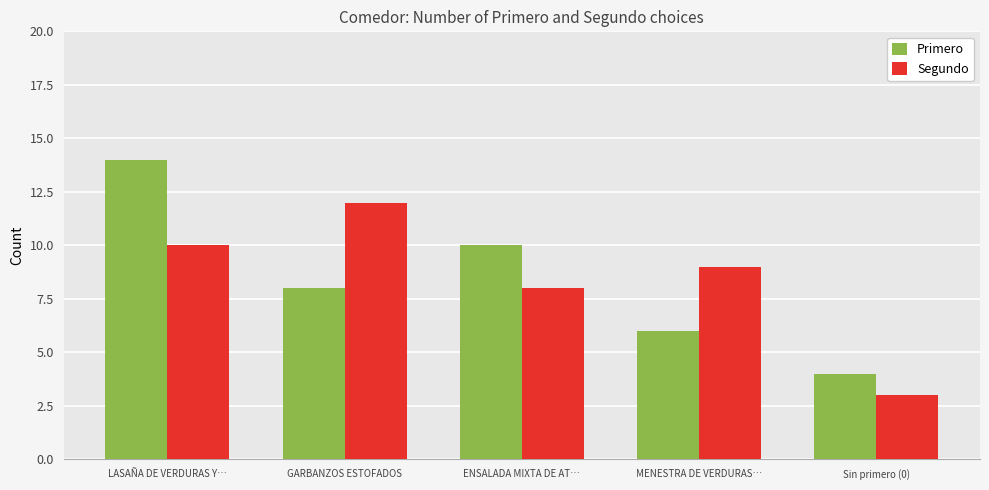

What is the difference between the second highest and second lowest values in the Segundo series?

2